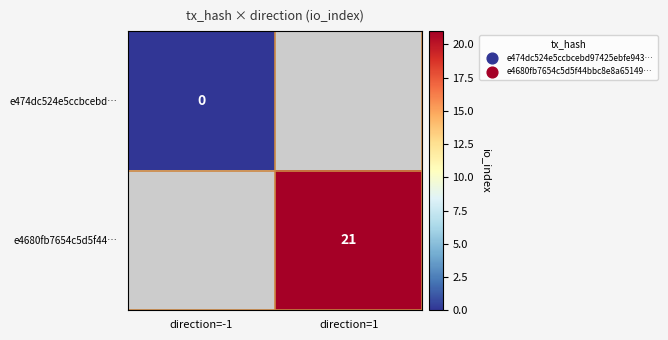

The e4680fb7654c5d5f44… series shows 21 at direction=1. True or false?

True